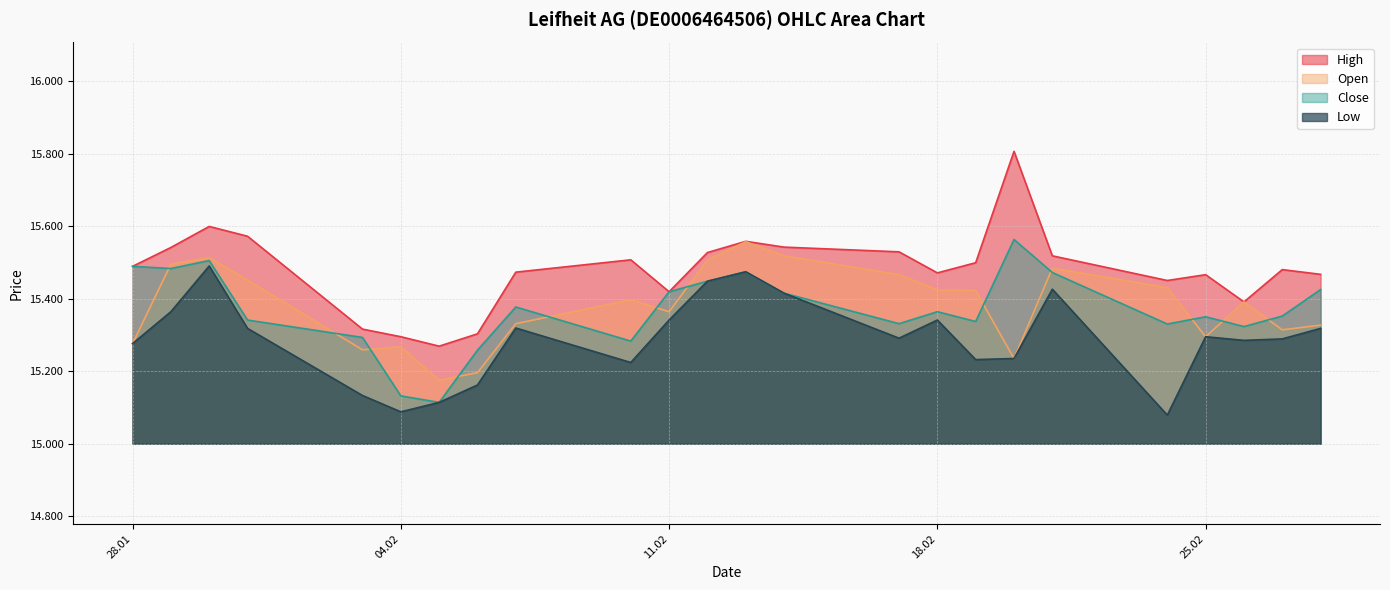

What is the value of the Low point at the 8th from the left?

15162